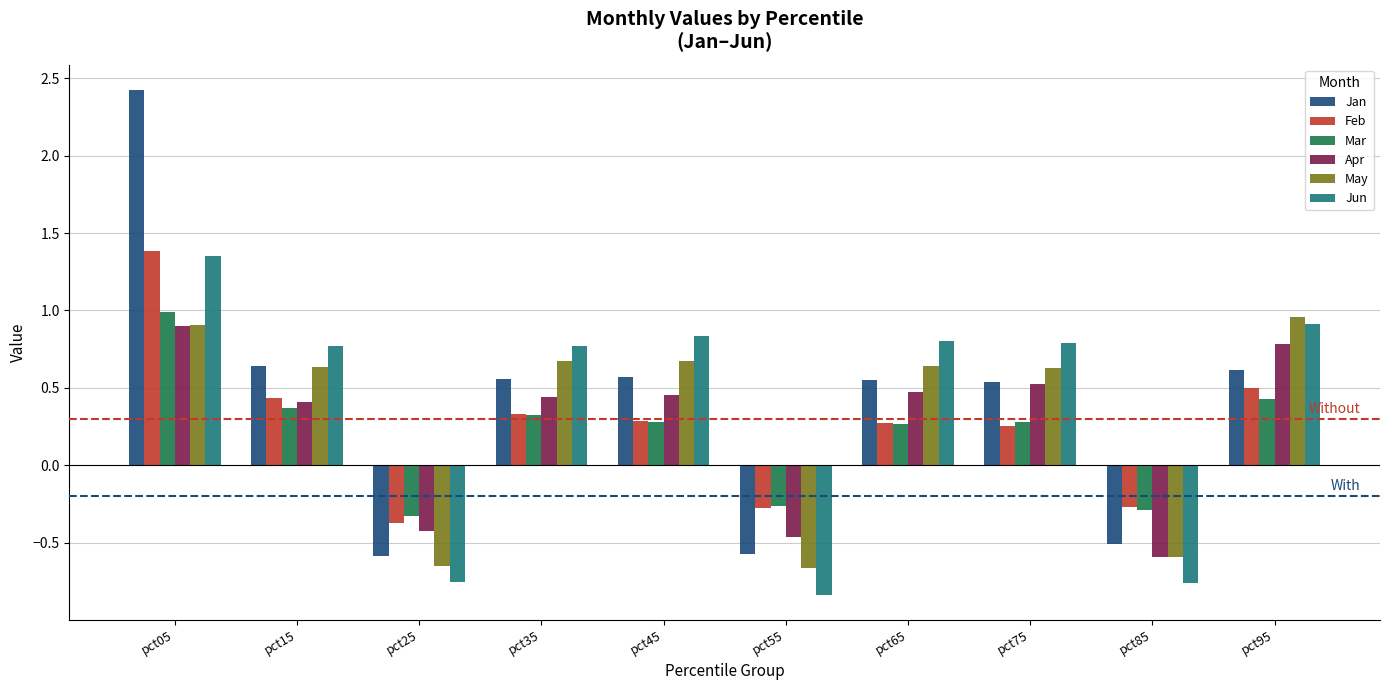

How many bars are there in each group?

6